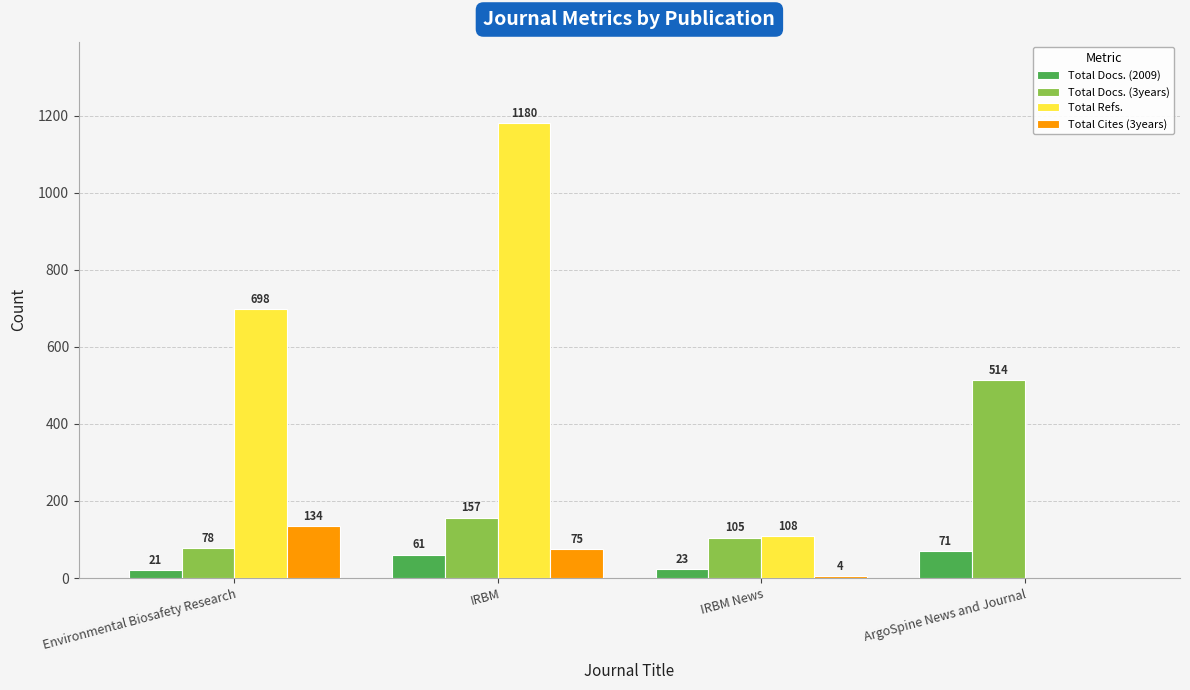

Is it true that Total Docs. (2009) equals 61 at IRBM?

True